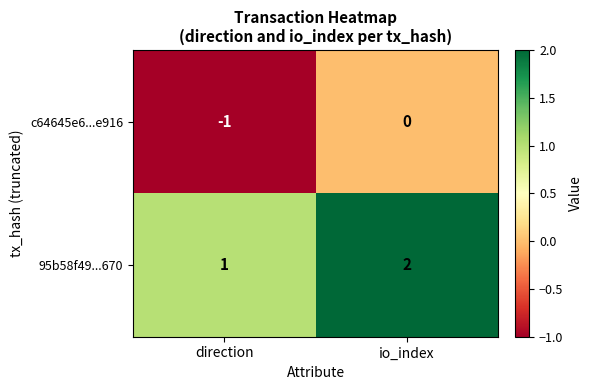

Rank the categories by c64645e6...e916 value from highest to lowest.

io_index, direction